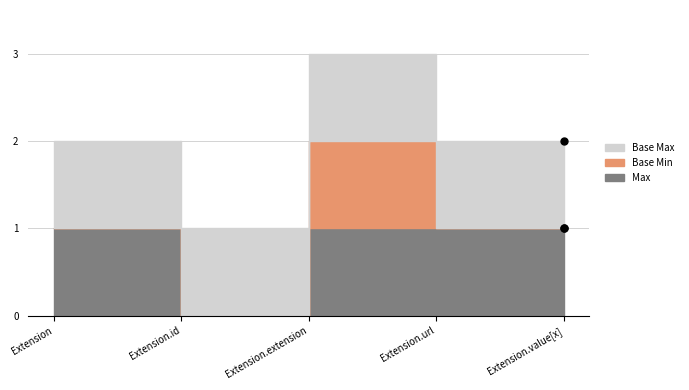

The value of Max at Extension.value[x] is 2. True or false?

False